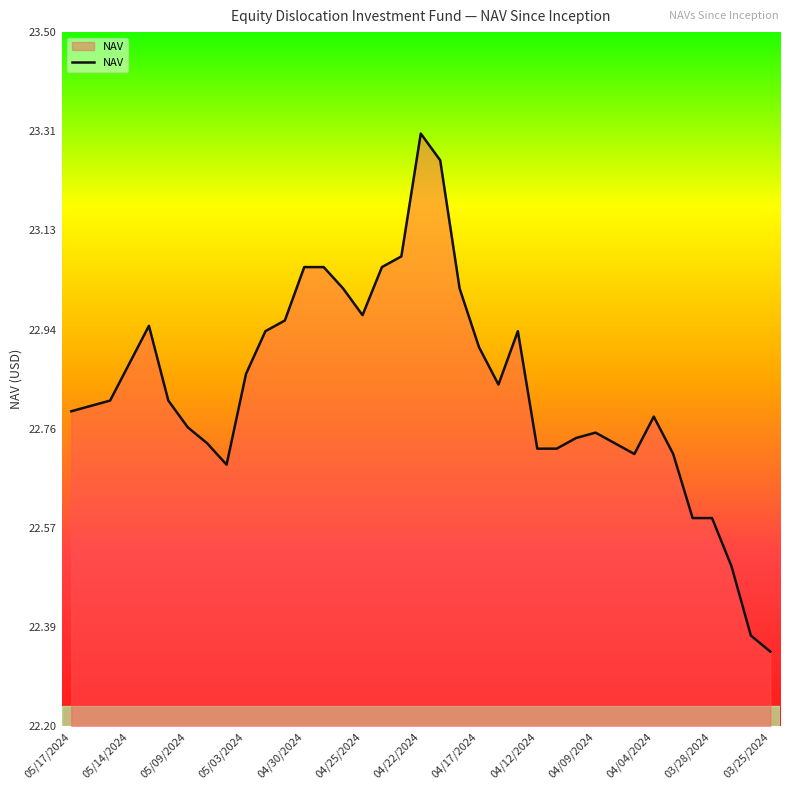

What is the difference between the maximum and minimum values?

1.0